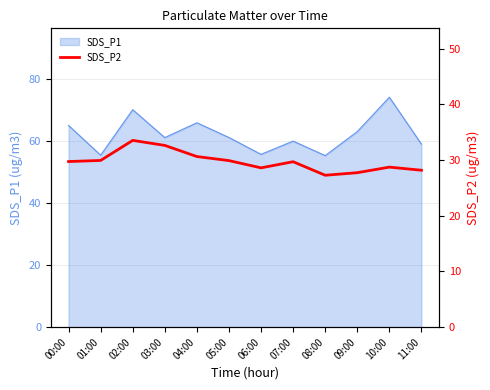

How many lines are shown in the chart?

1